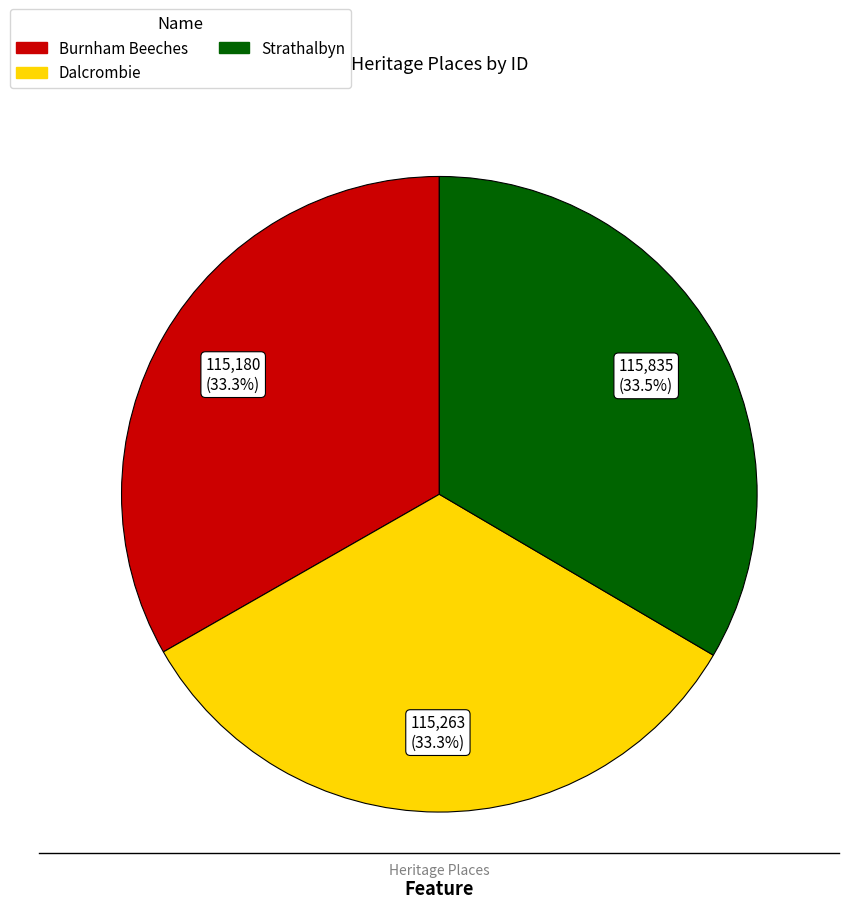

Is the sum of Burnham Beeches and Strathalbyn greater than half?

Yes